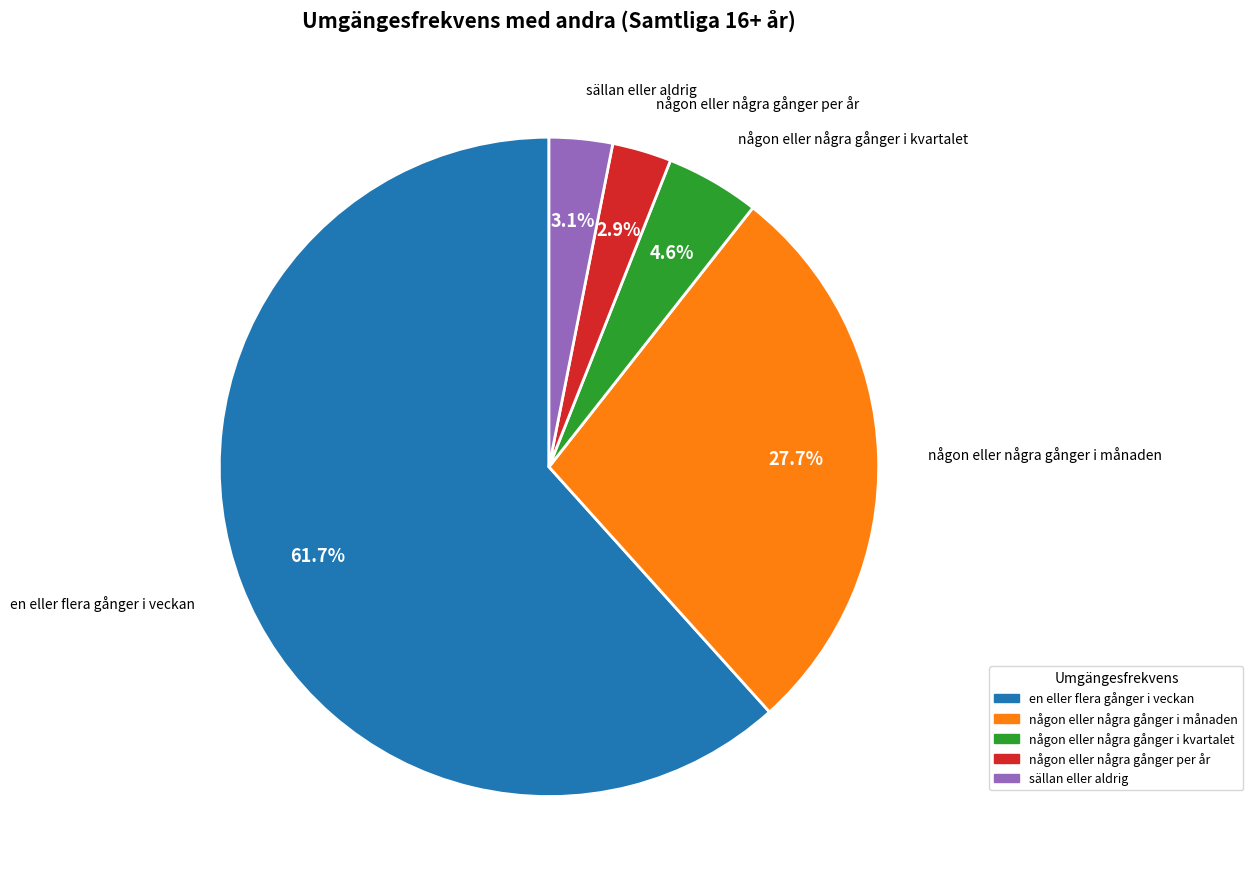

What portion of the pie excludes en eller flera gånger i veckan?

38.3%